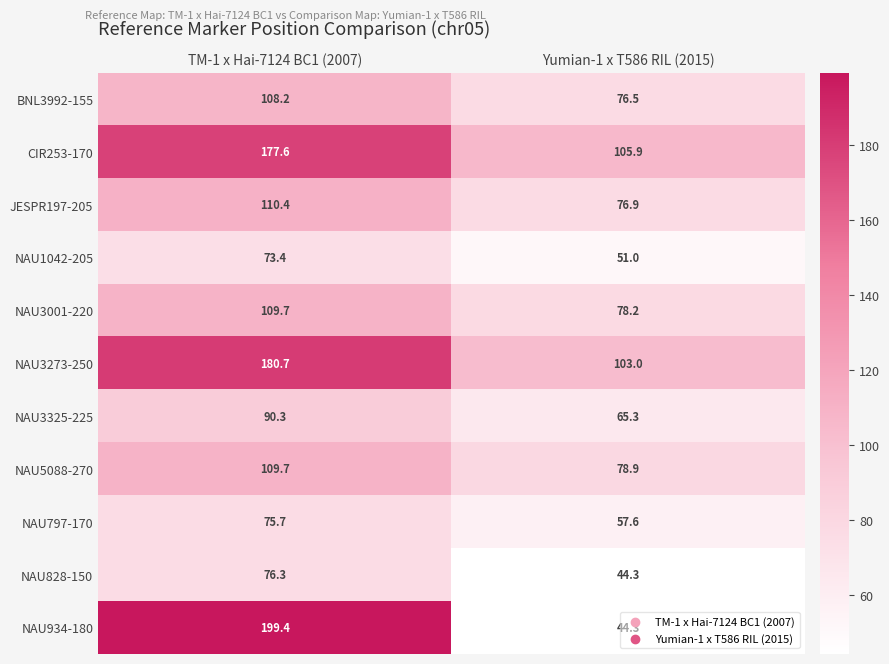

The value of NAU1042-205 at TM-1 x Hai-7124 BC1 (2007) is 23.4. True or false?

False